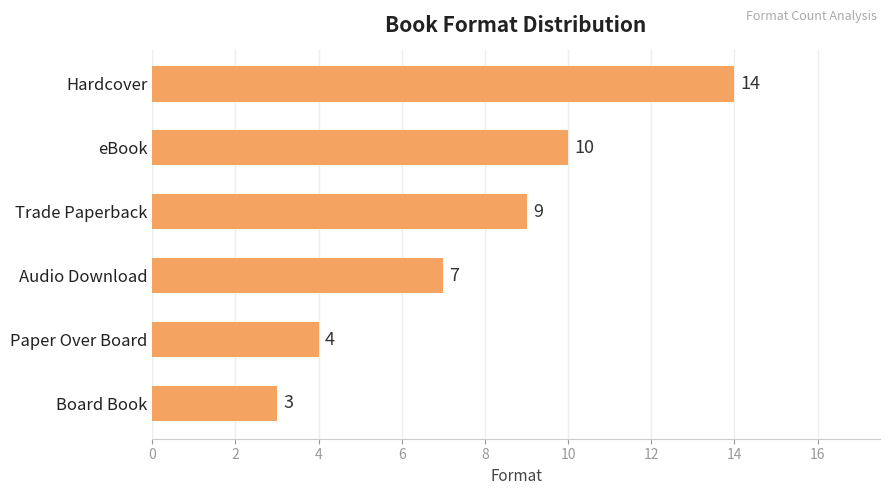

How many bars are there in total?

6